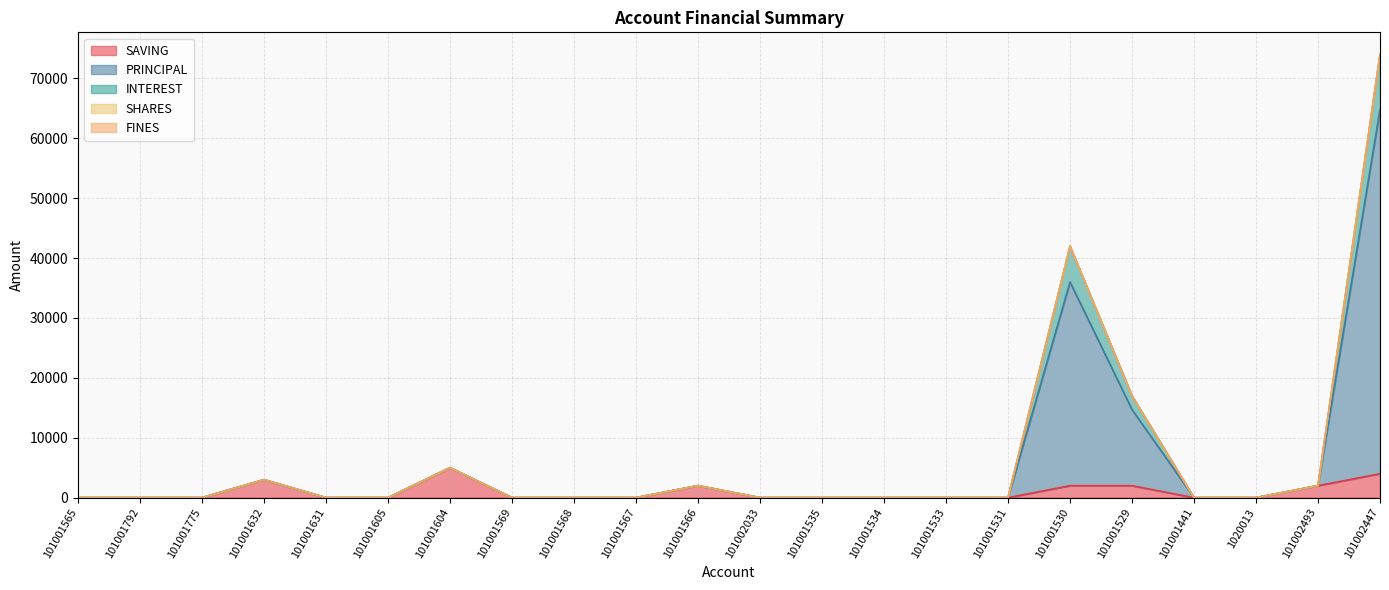

Is it true that SAVING equals -3094 at 101001533?

False